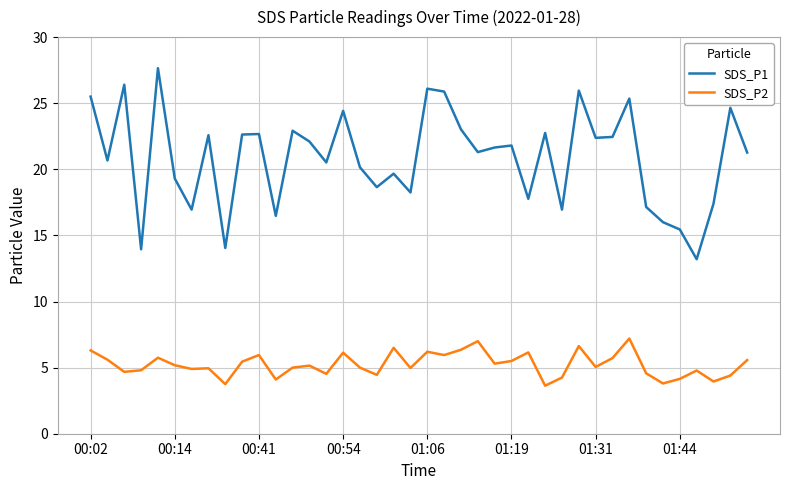

Is this an area chart (filled region under the line)?

No